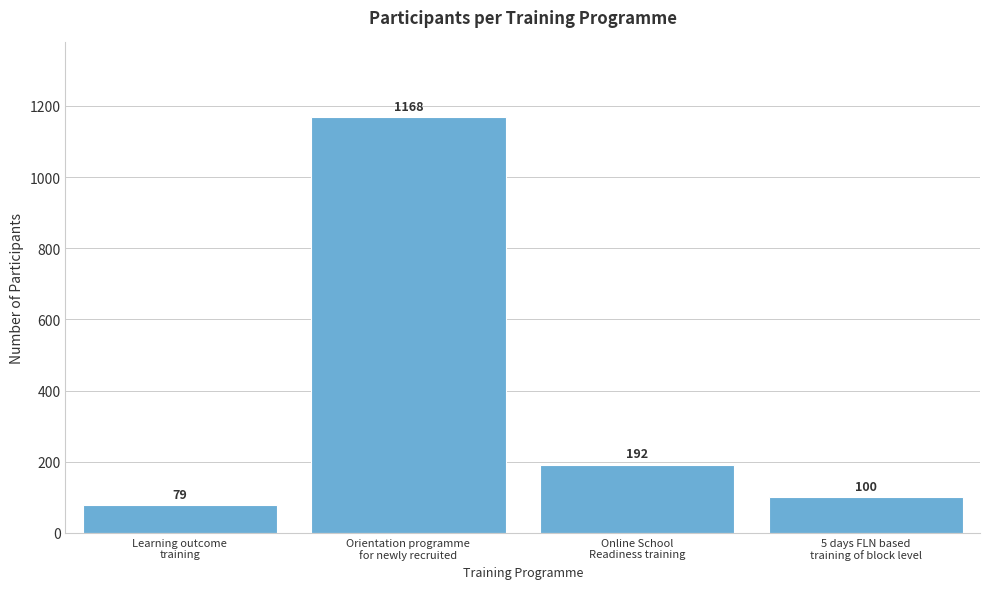

Reading right to left, list all the values displayed in this chart.

100	192	1168	79